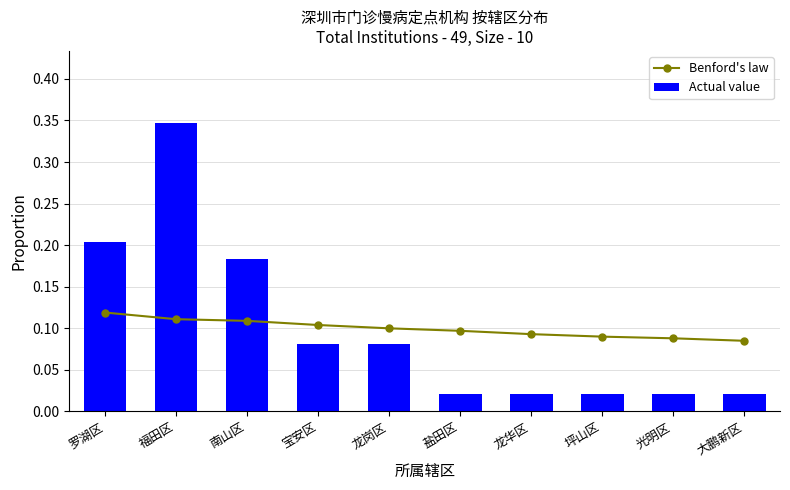

What is the value of the Actual value bar at the 5th from the left?

0.1